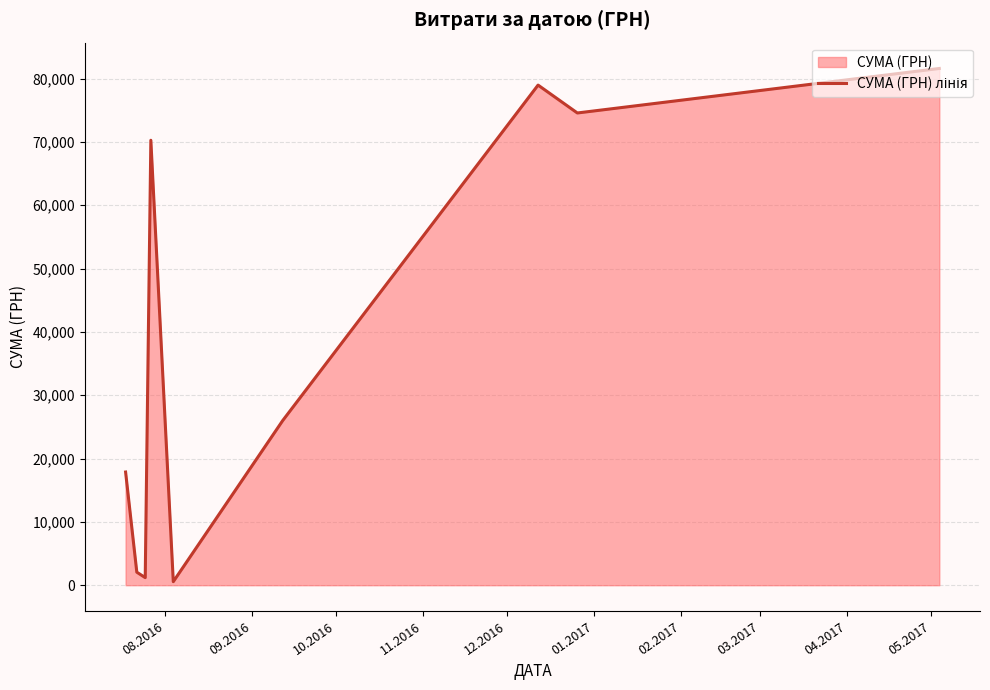

How many data points are above 26000?

4